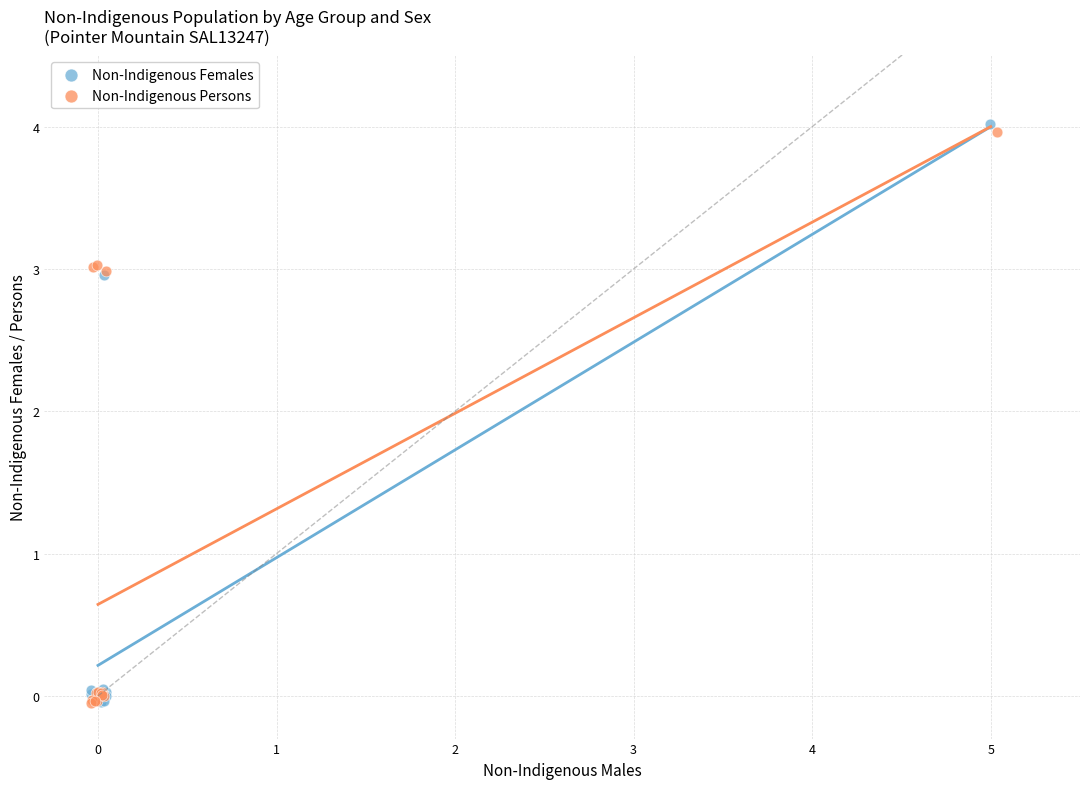

What are all the series names shown in the legend?

Non-Indigenous Females, Non-Indigenous Persons